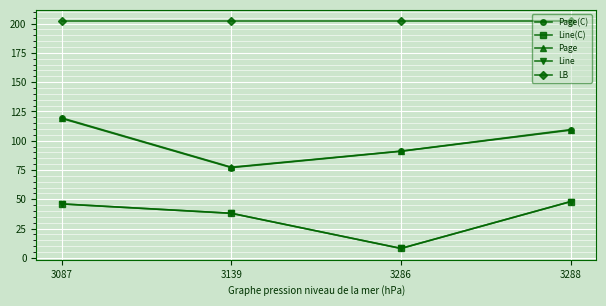

Reading left to right, list all the values displayed in this chart.

Page(C): 119.0	77.0	91.0	109.0
Line(C): 46.0	38.0	8.0	48.0
Page: 119.5	77.4	91.1	109.5
Line: 46.0	38.0	8.0	48.0
LB: 202.0	202.0	202.0	202.0